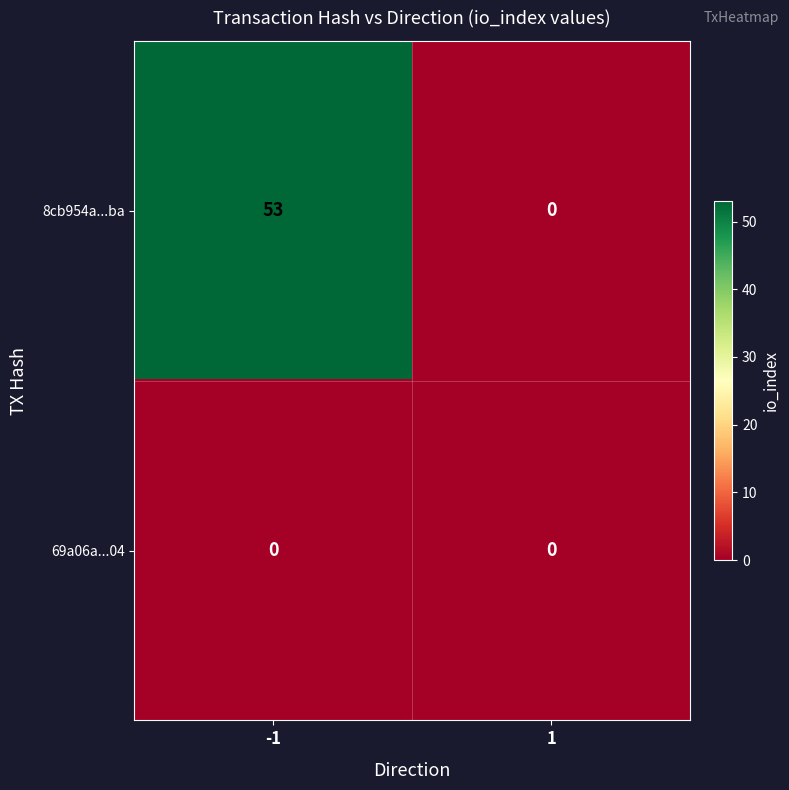

List the series in order of their peak value, highest first.

8cb954a...ba, 69a06a...04